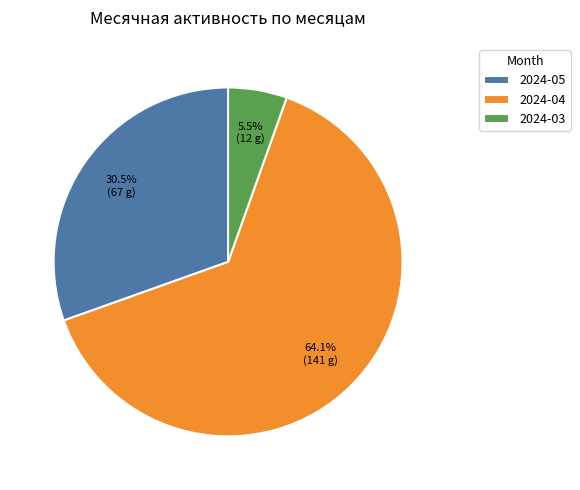

Rank the categories by value from highest to lowest.

2024-04, 2024-05, 2024-03